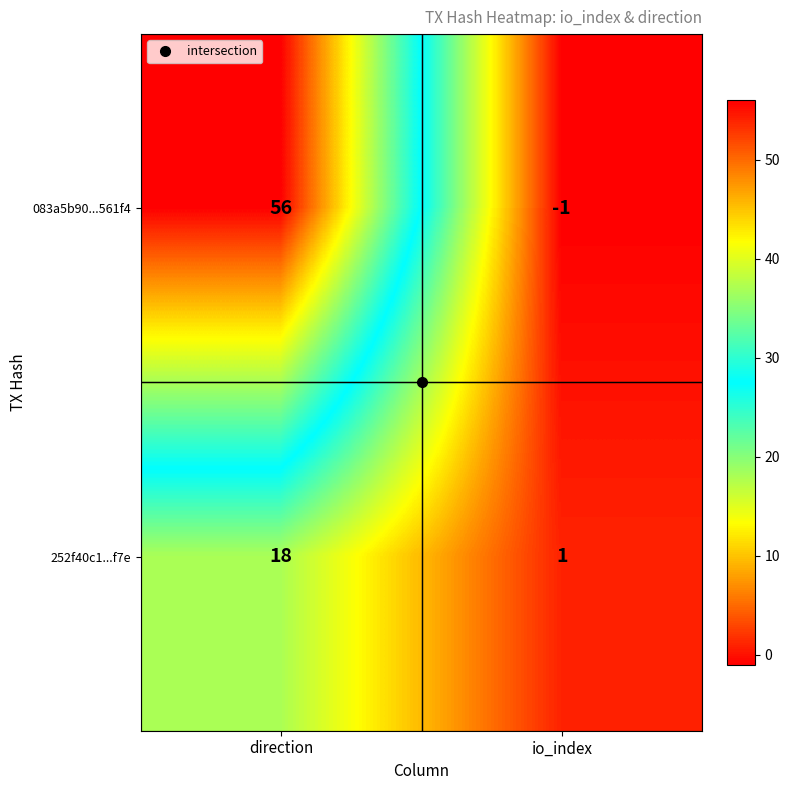

At which label does 083a5b90...561f4 reach its peak?

direction